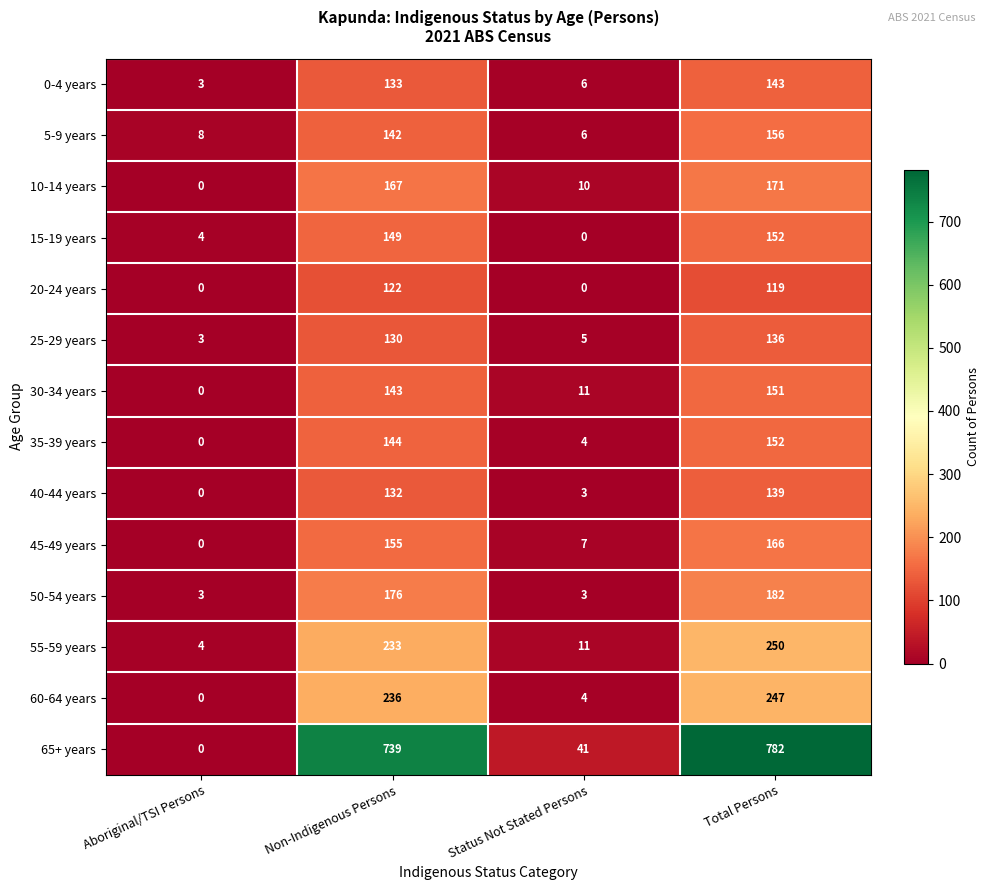

Is the value of 55-59 years at Aboriginal/TSI Persons greater than the value of 0-4 years at Non-Indigenous Persons?

No